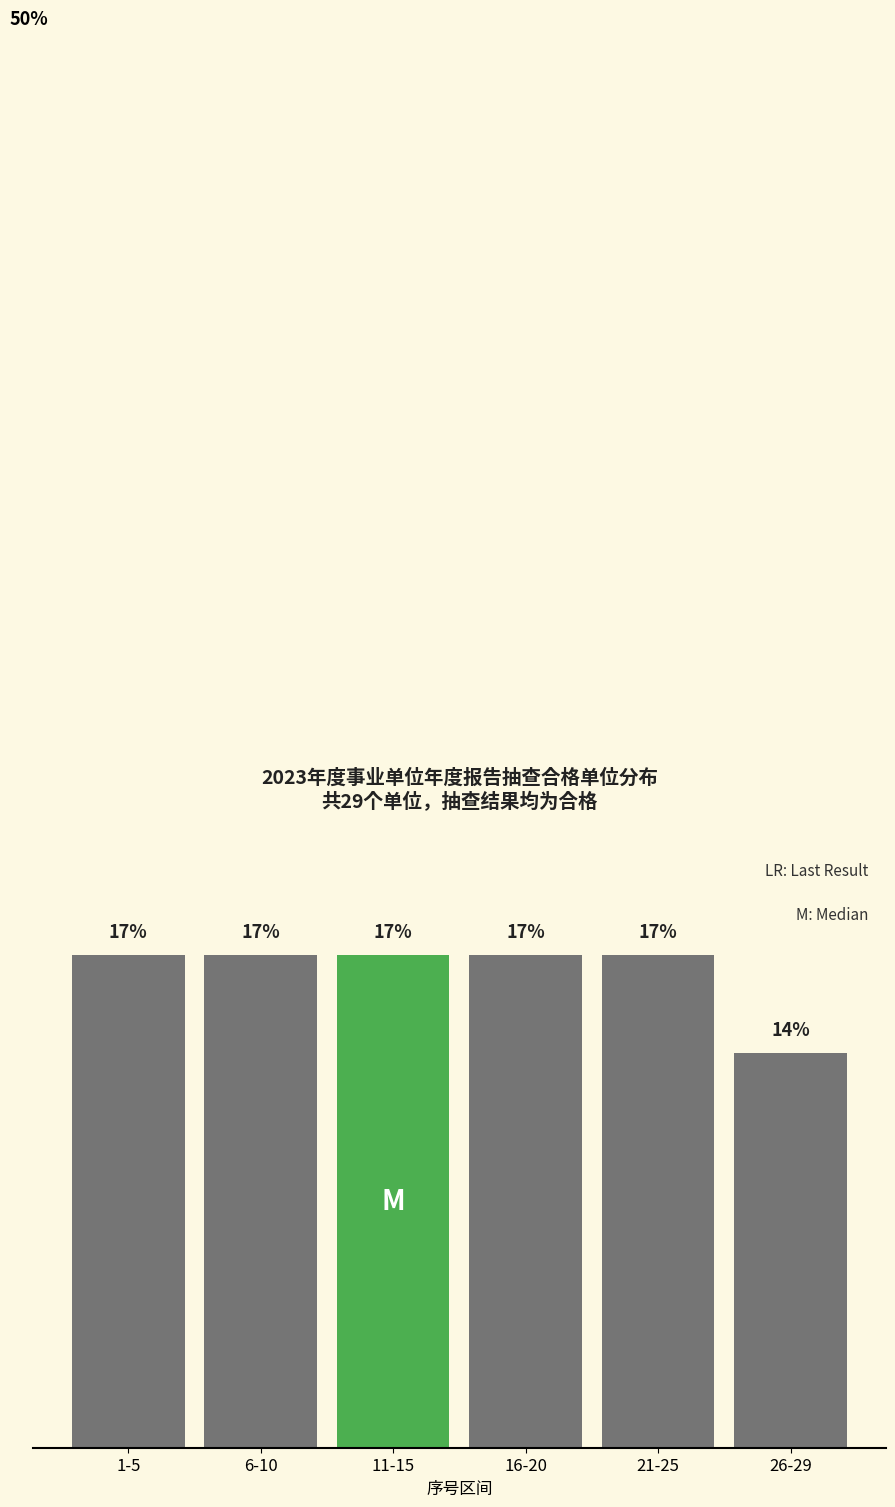

Does the chart contain any negative values?

No